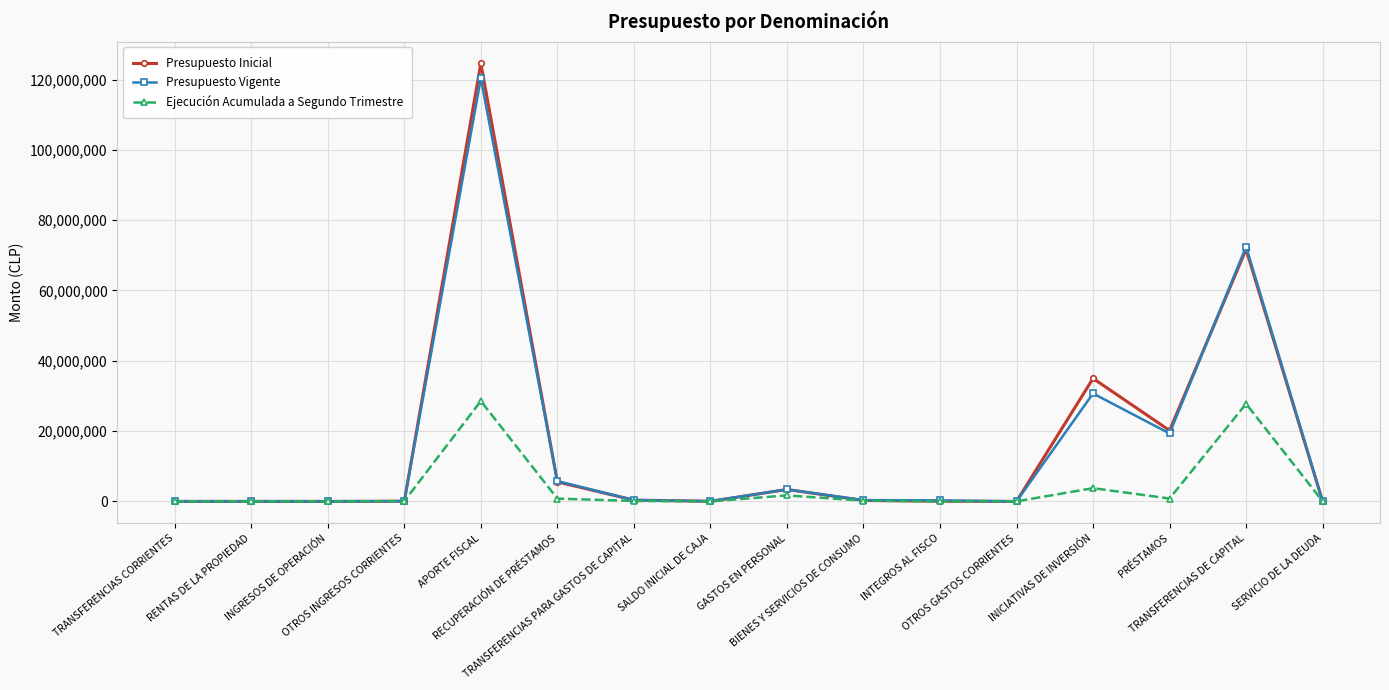

Is it true that Ejecución Acumulada a Segundo Trimestre equals 49783530 at APORTE FISCAL?

False